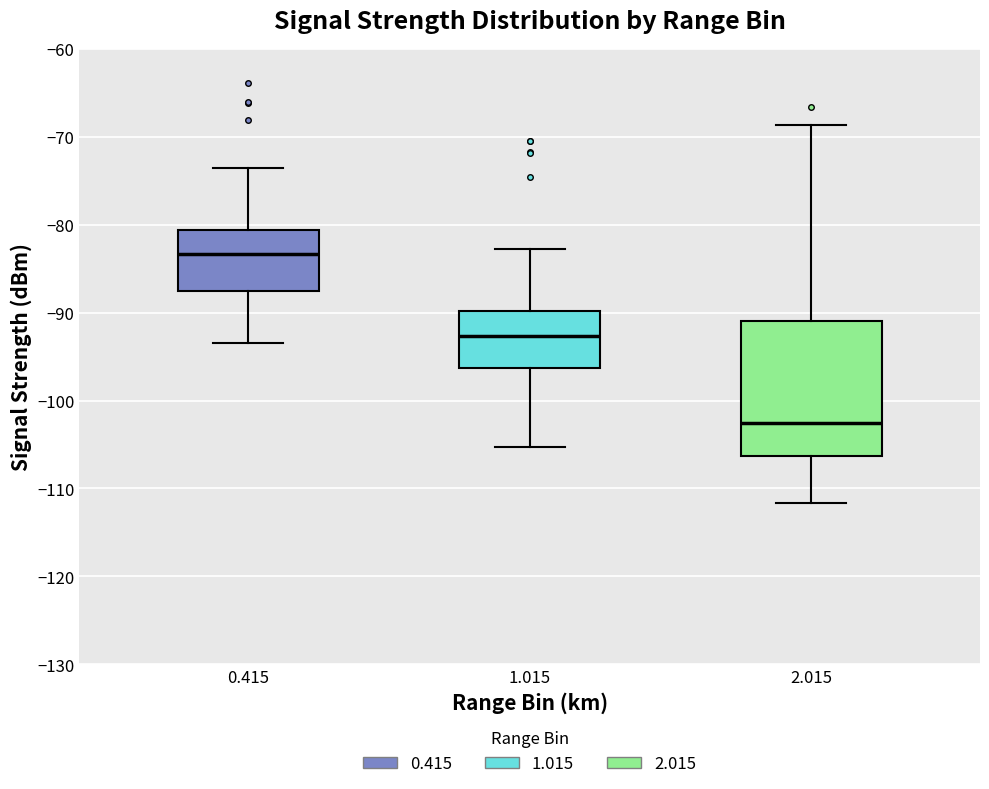

Where is the upper edge of the box at x = 1.015 on the y-axis? The values are not printed on the chart, so give them approximately, as read against the axis.

-90